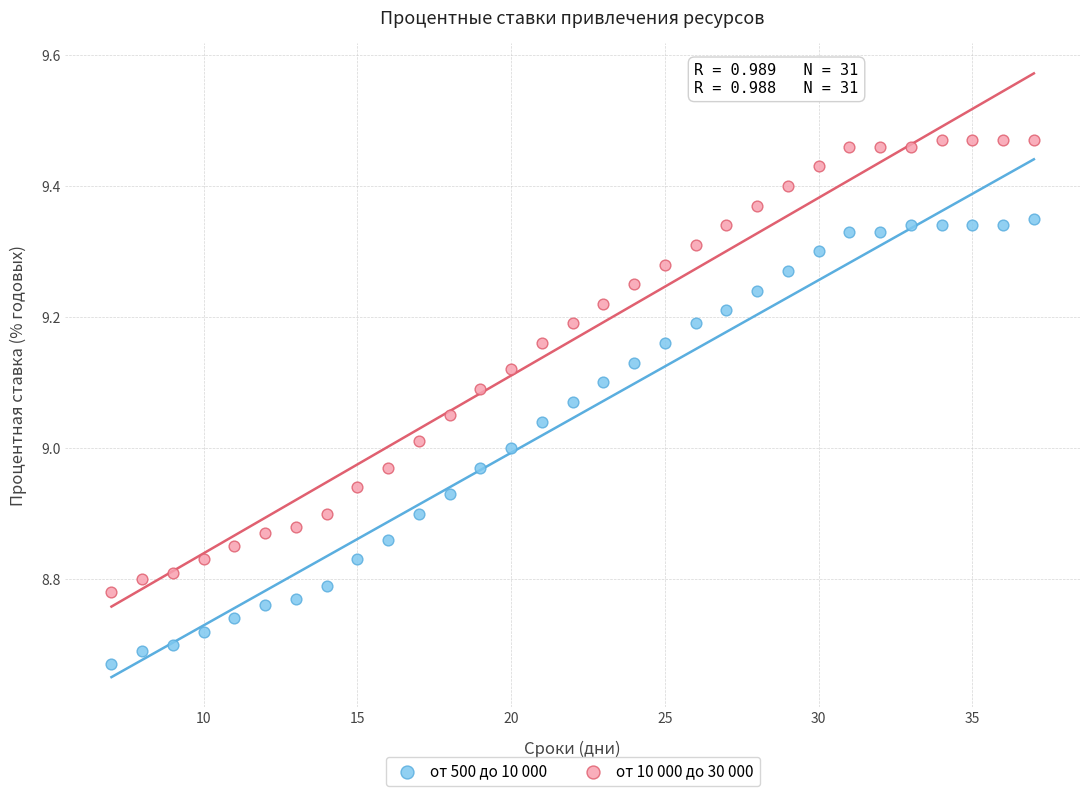

Which series contains the lowest Y value?

от 500 до 10 000